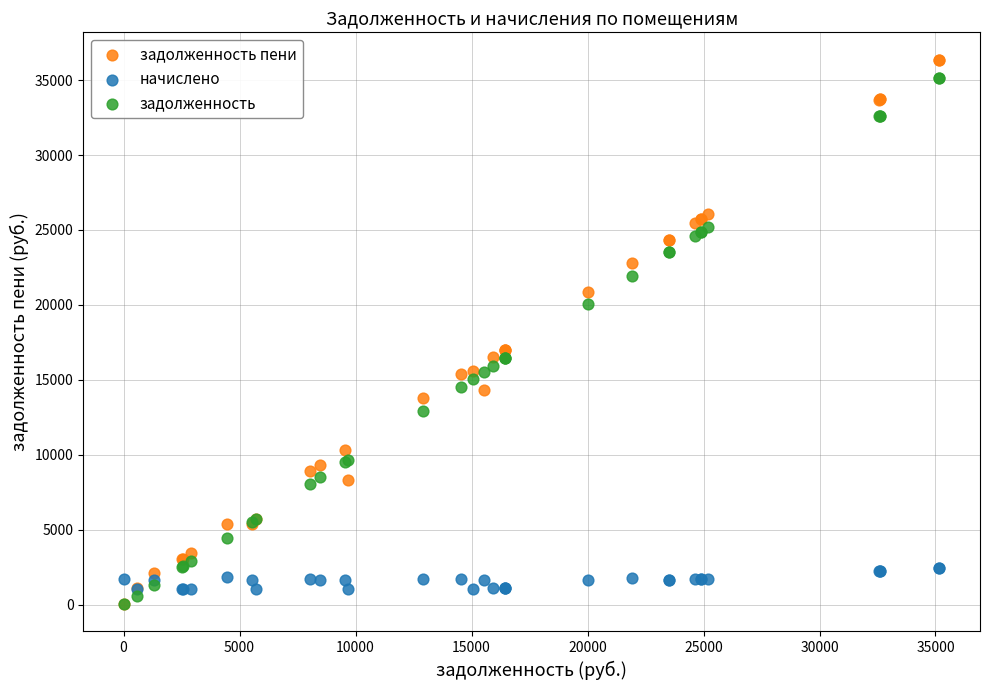

What are all the series names shown in the legend?

задолженность пени, начислено, задолженность